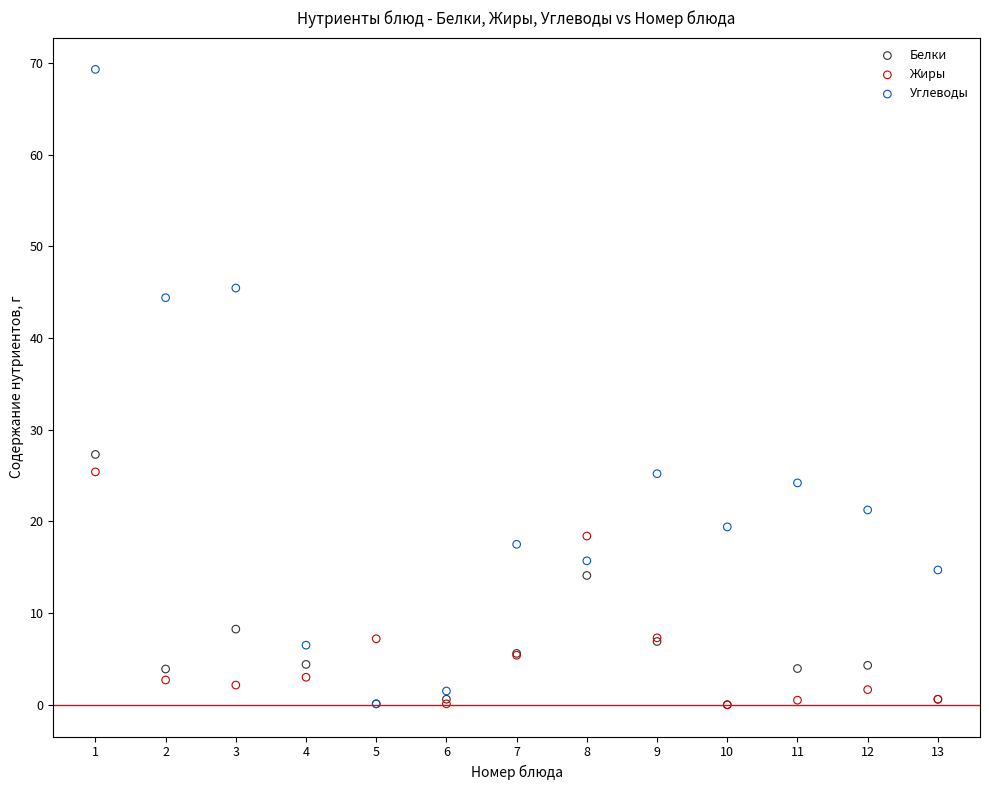

Across all series, what Y value is closest to 34?

27.3